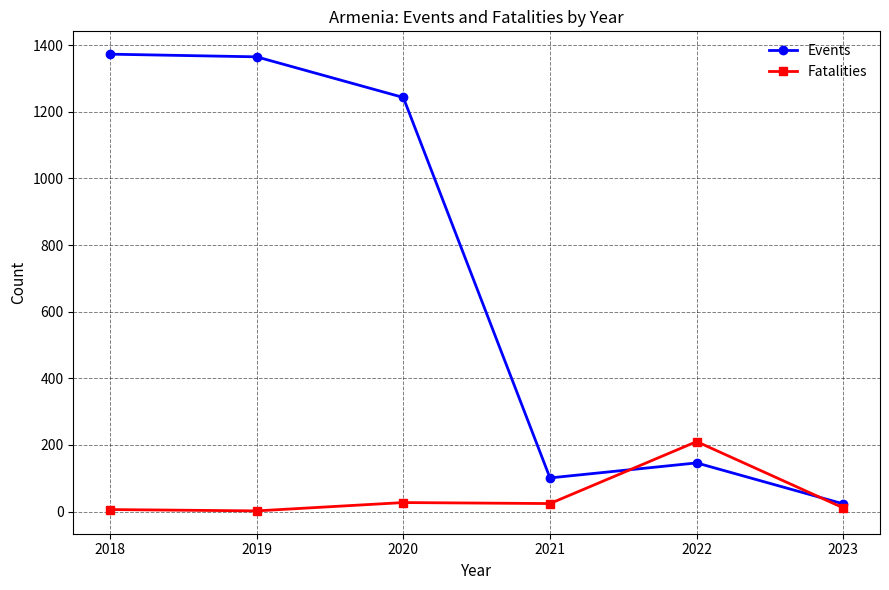

True or false: Events has more than 2 interior local peaks.

False